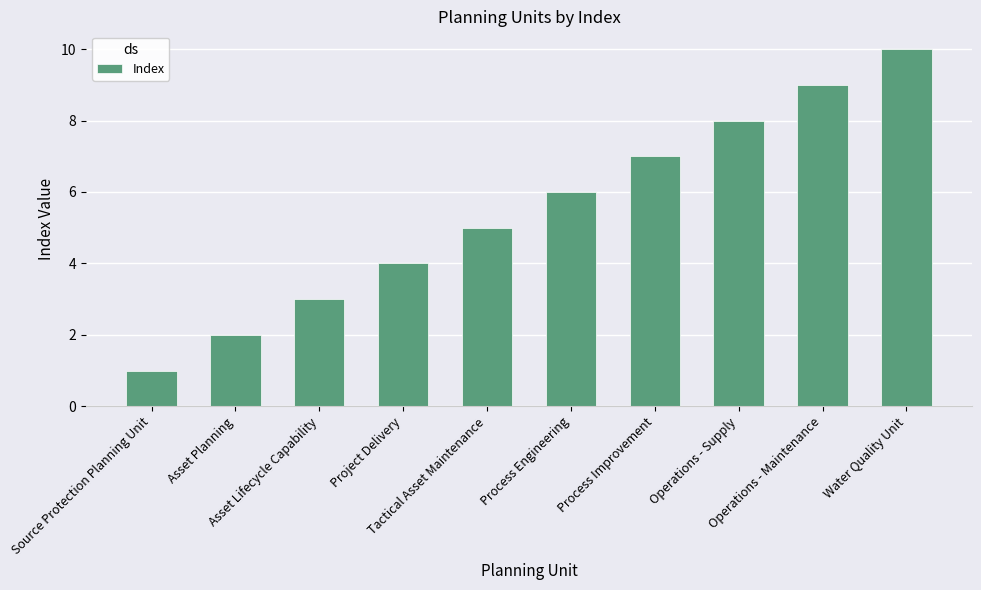

What is the difference between the maximum and minimum values?

9